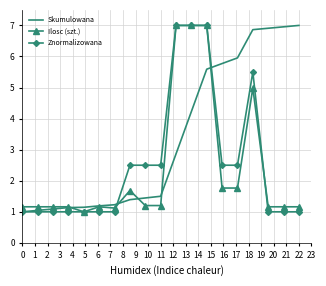

What is the lowest value of the Skumulowana series?

1.0